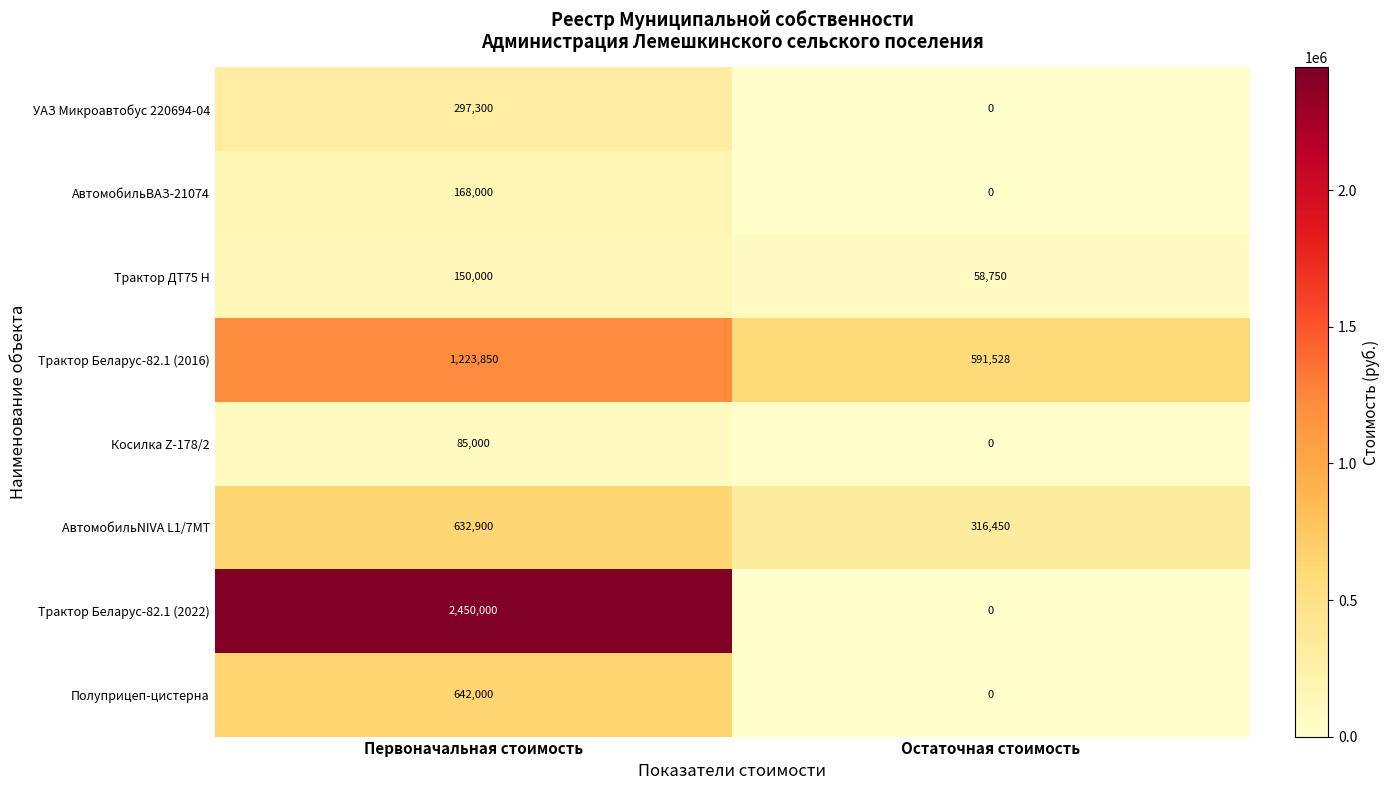

What is the total value across all series at Остаточная стоимость?

966728